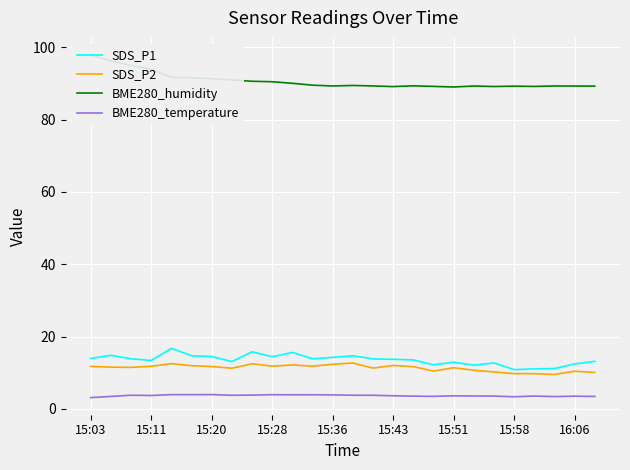

What is the total value across all series at 13?

120.5